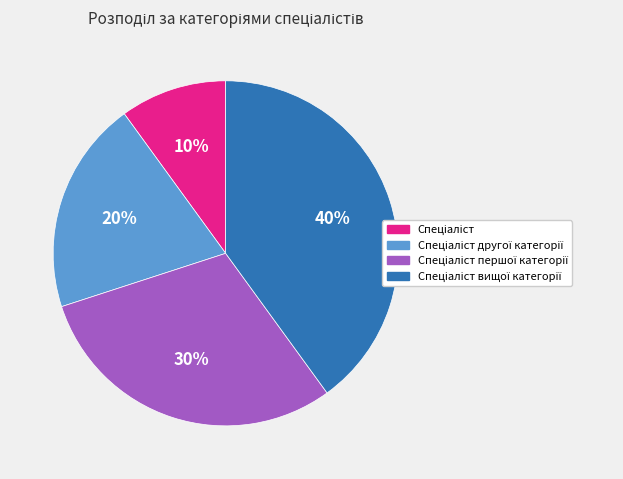

To the nearest percent, what is the difference between the largest and smallest slice percentages?

30%